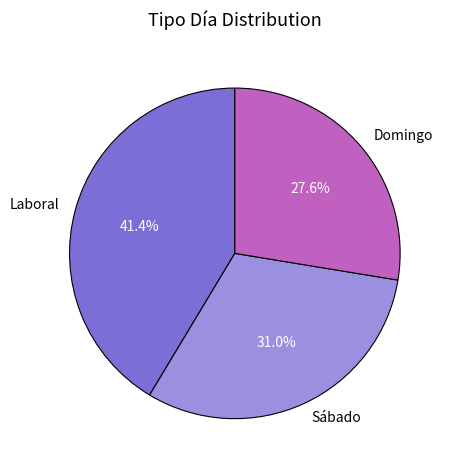

What percentage do Sábado and Domingo together represent?

58.6%